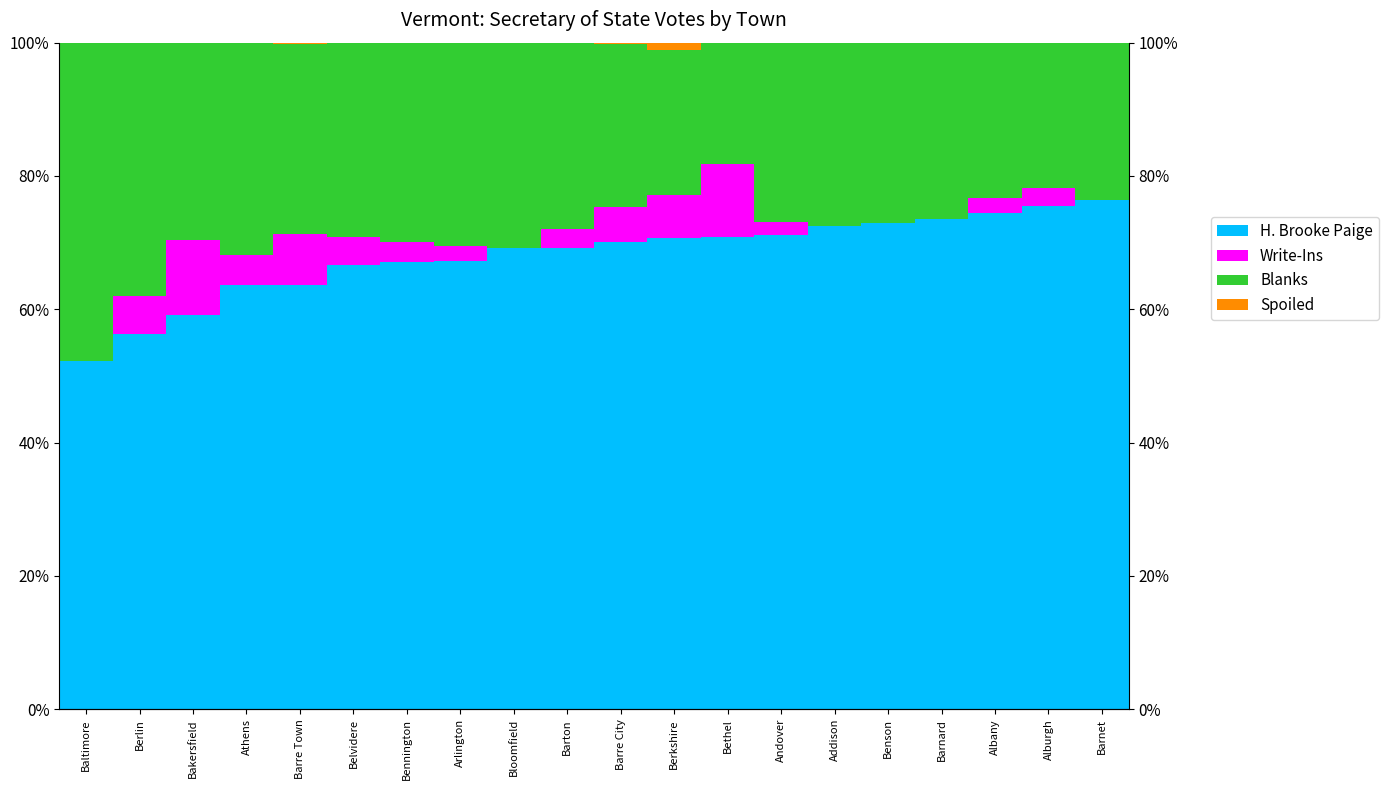

Which category has the lowest value in the Blanks series?

Bethel